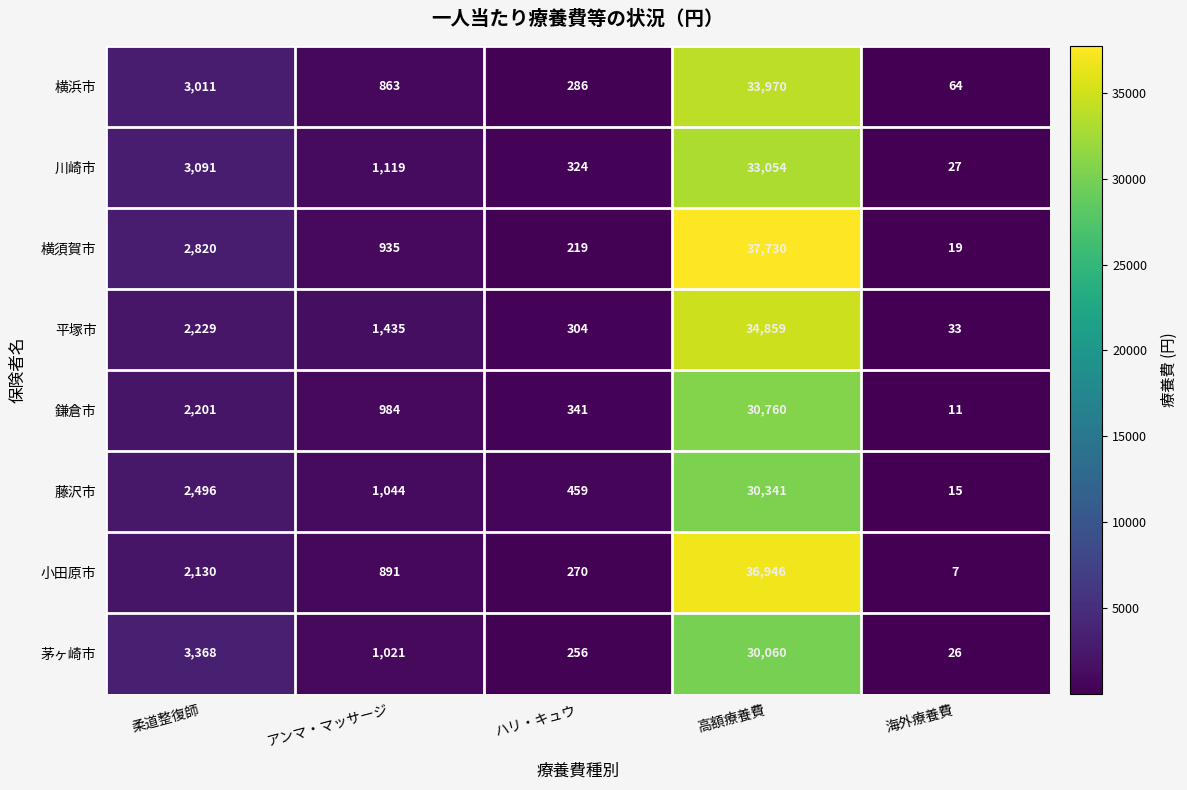

Which category has the highest value in the 平塚市 series?

高額療養費